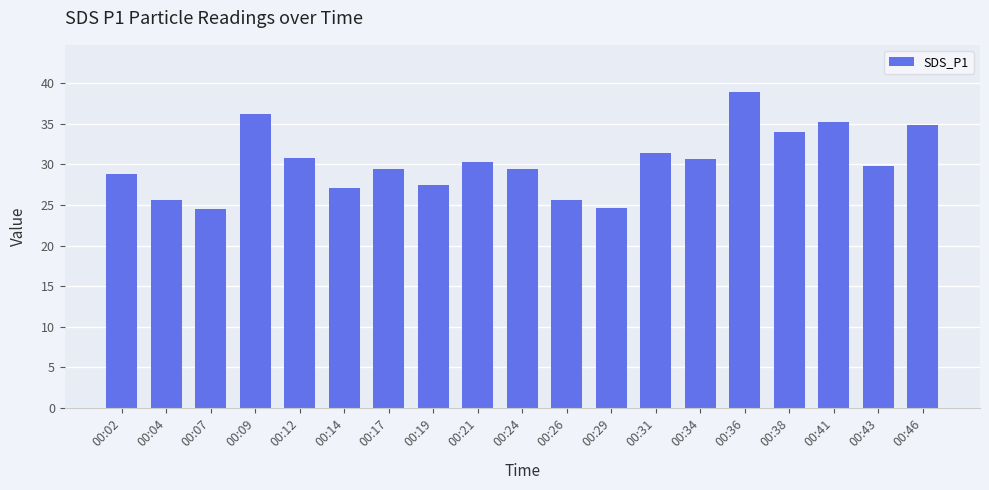

What is the smallest value displayed?

24.5